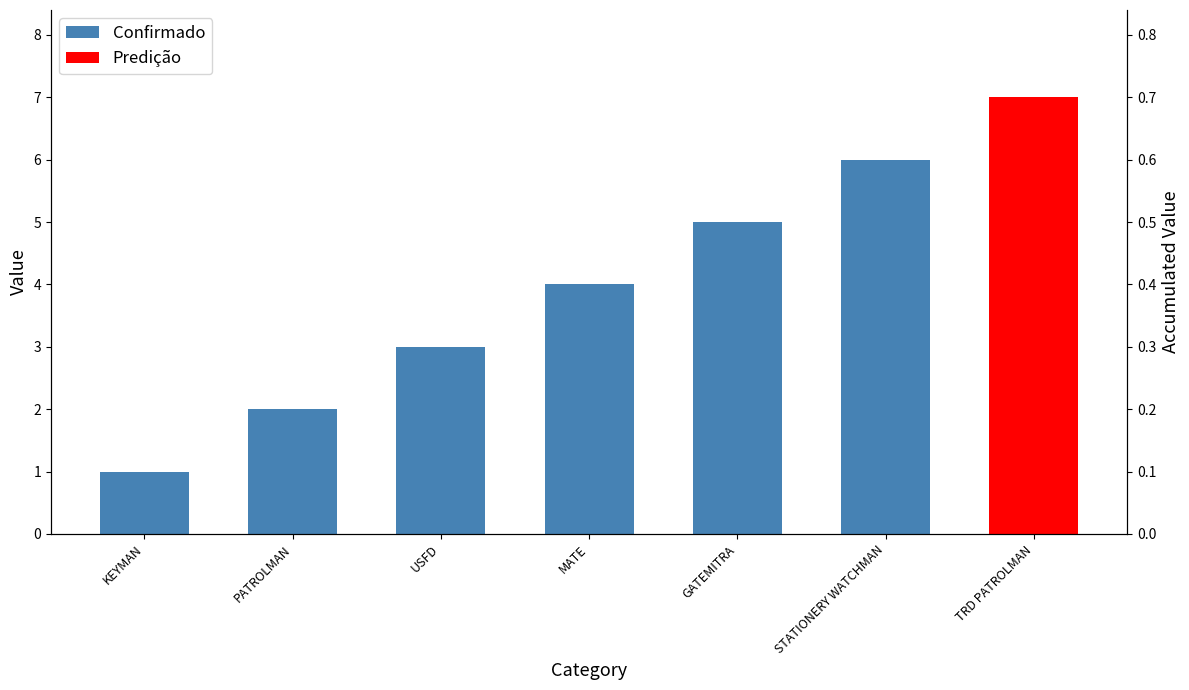

Reading left to right, what are all the values shown in this chart?

KEYMAN=1	PATROLMAN=2	USFD=3	MATE=4	GATEMITRA=5	STATIONERY WATCHMAN=6	TRD PATROLMAN=7